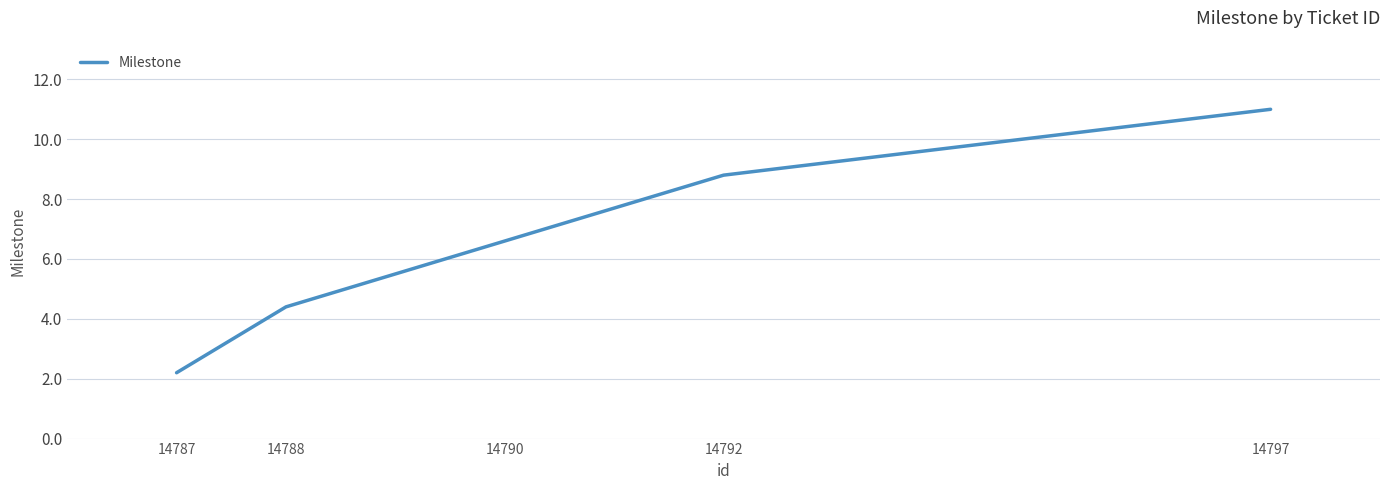

What is the greatest value displayed?

11.0